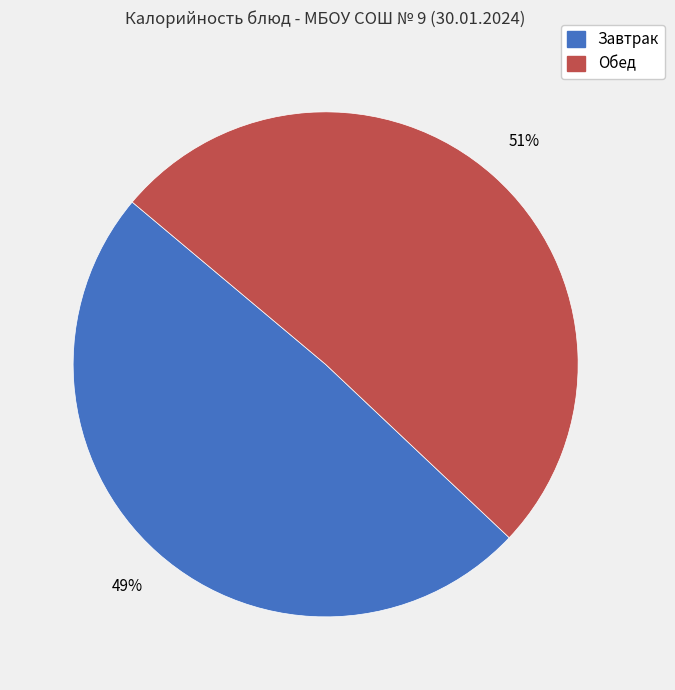

To the nearest percent, what is the average slice percentage?

50%